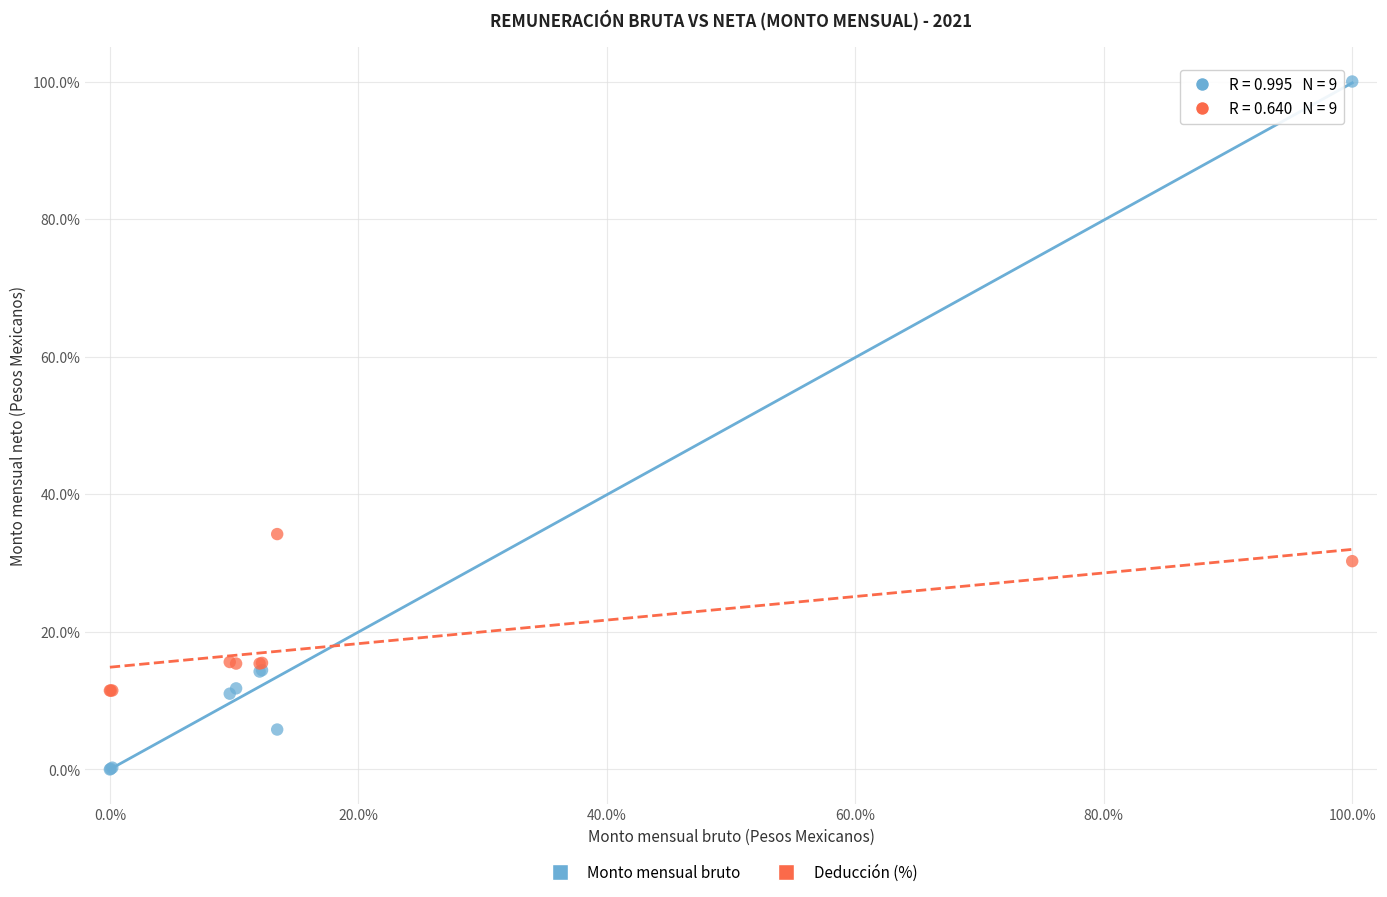

Across all series, what Y value is closest to 50?

34.2